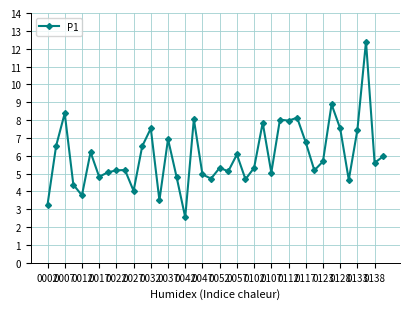

What is the maximum value shown in the chart?

12.4